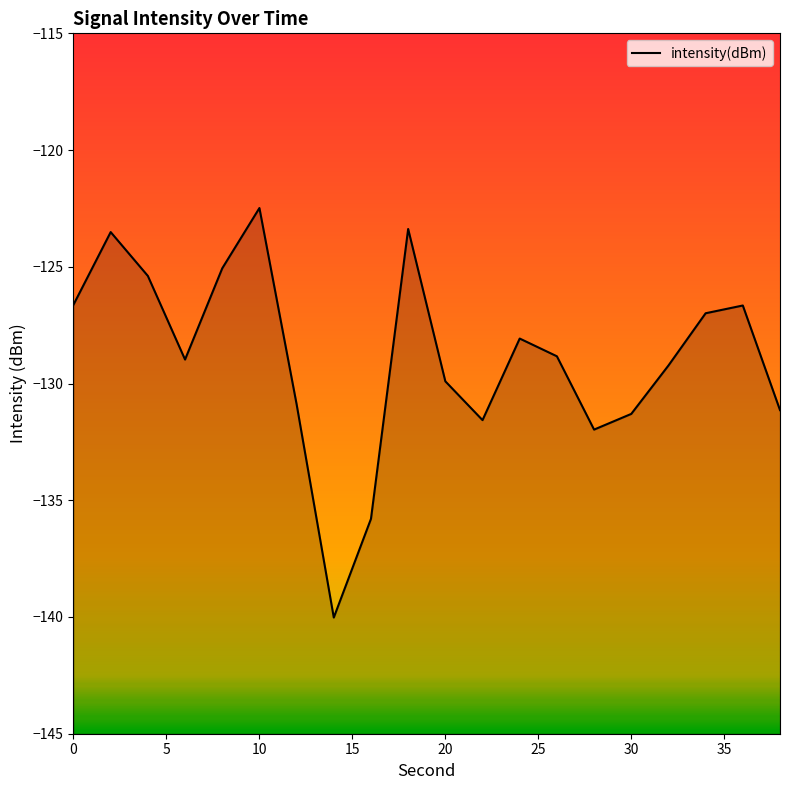

What is the value of the 1st point from the left?

-126.6